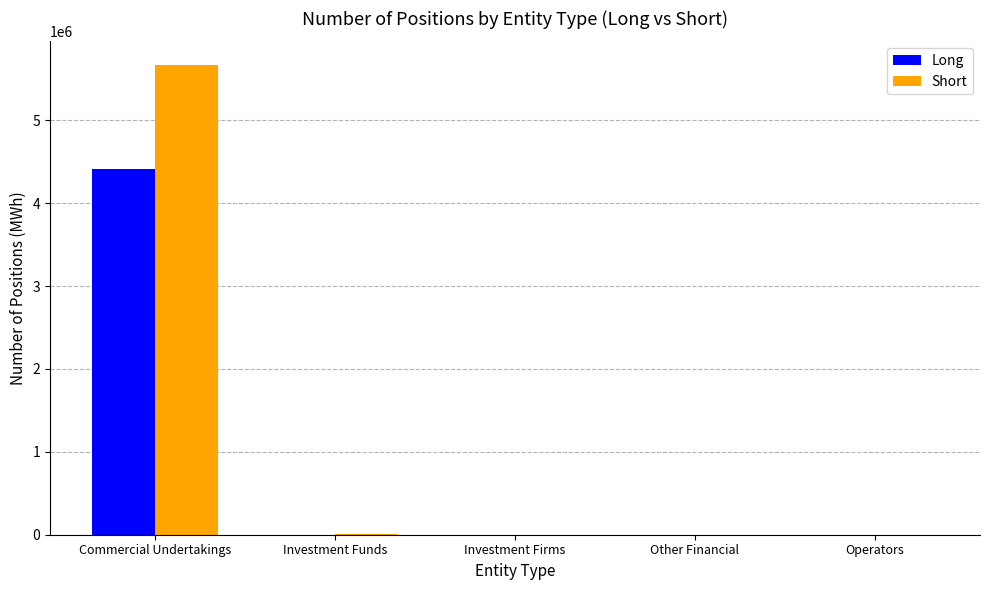

The value of Long at Other Financial is -1931691. True or false?

False